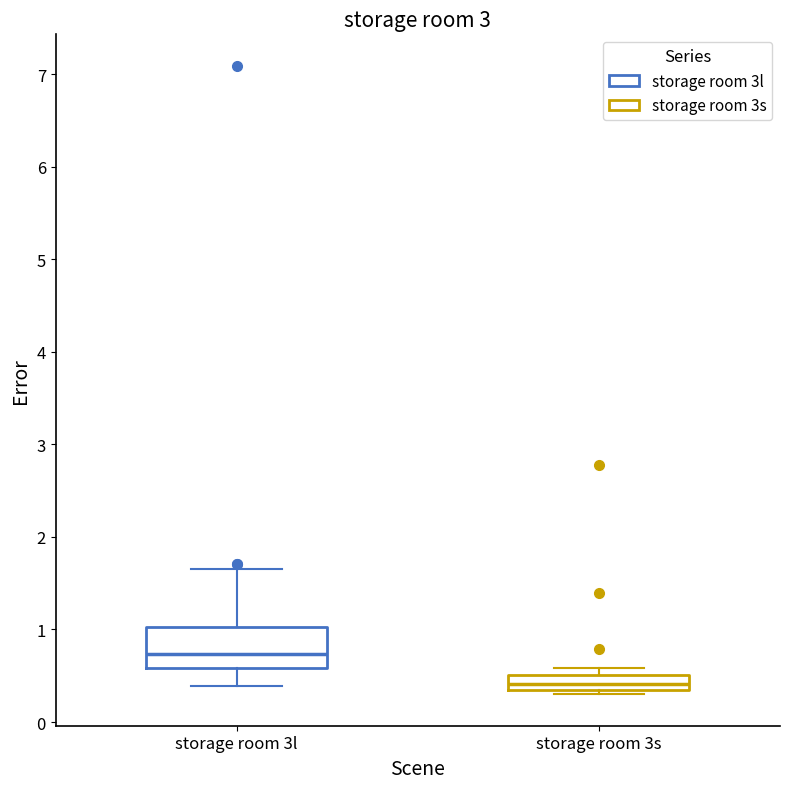

Where does the lower whisker of the box for storage room 3l end on the y-axis? The values are not printed on the chart, so give them approximately, as read against the axis.

0.4